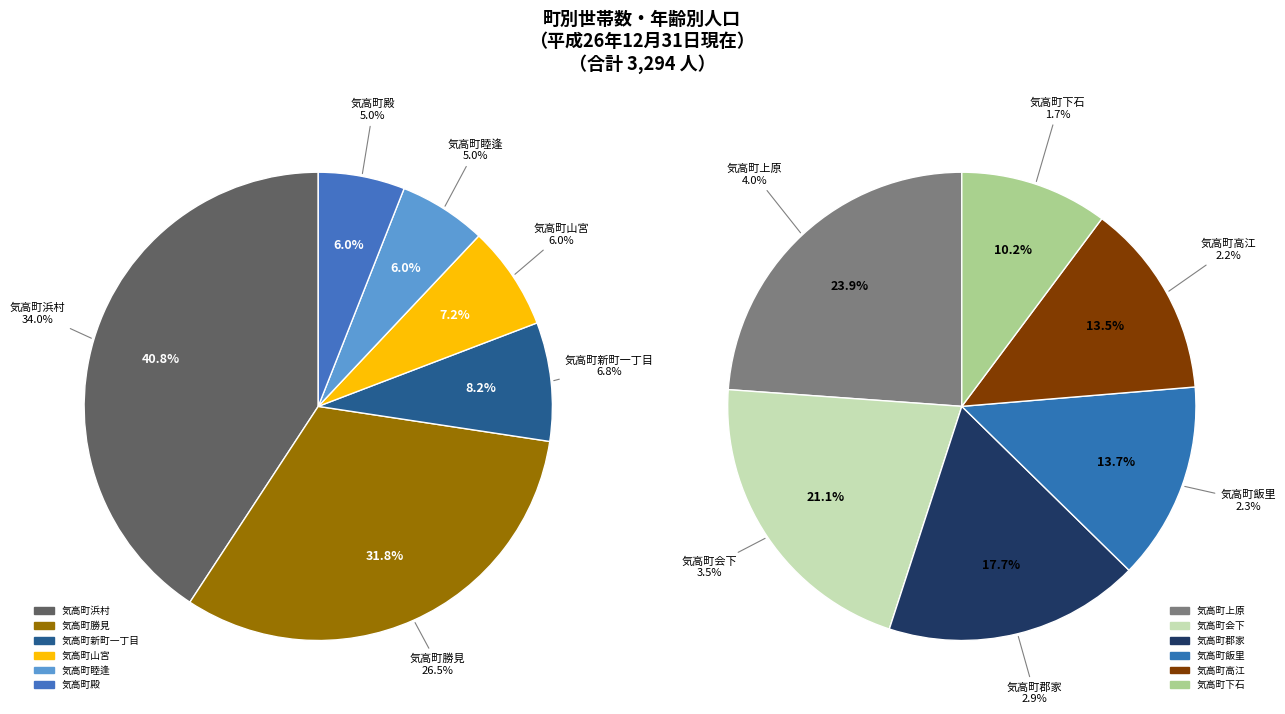

What percentage is NOT represented by 気高町会下?

96.5%